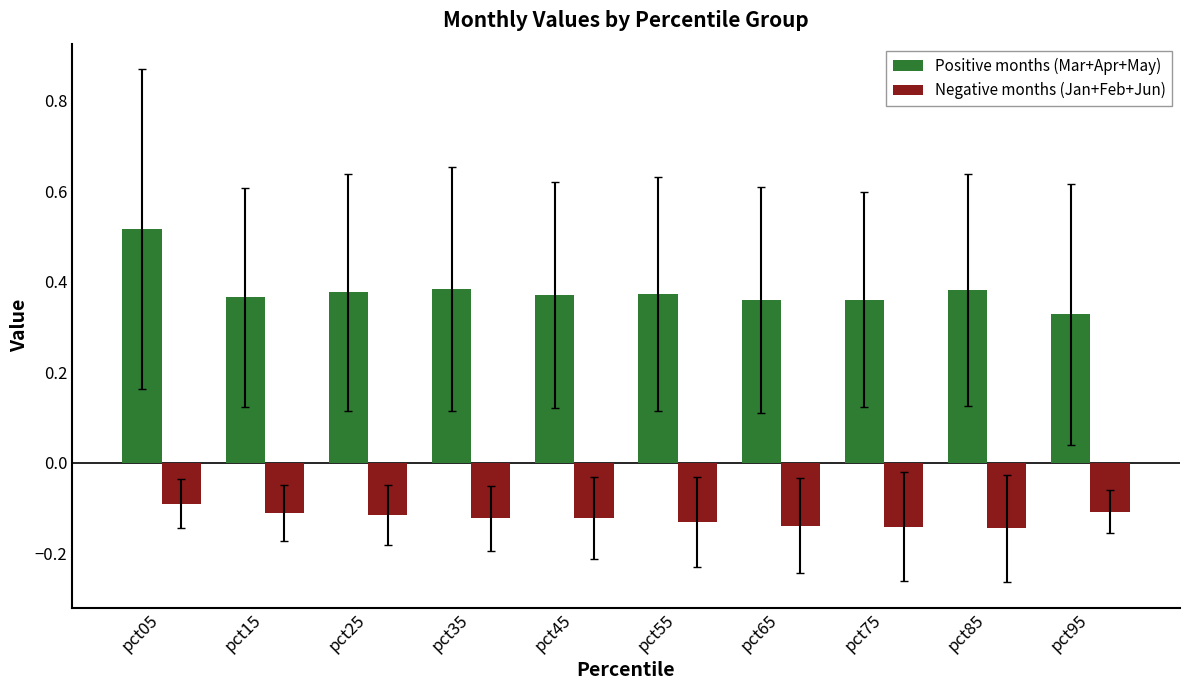

Which series has the largest total across all categories?

Positive months (Mar+Apr+May)